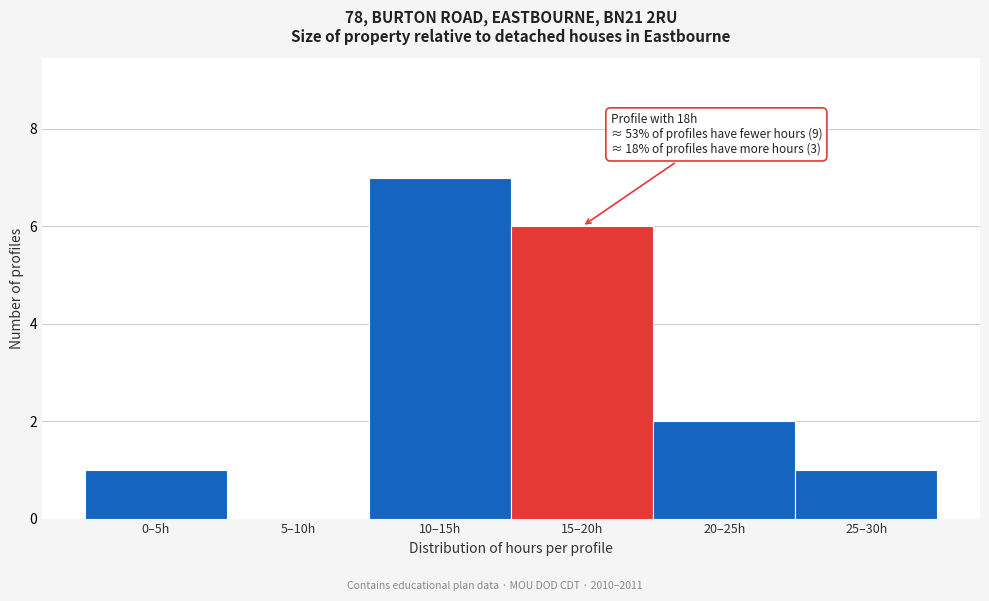

Reading right to left, extract all data points from this chart.

25–30h=1	20–25h=2	15–20h=6	10–15h=7	5–10h=0	0–5h=1